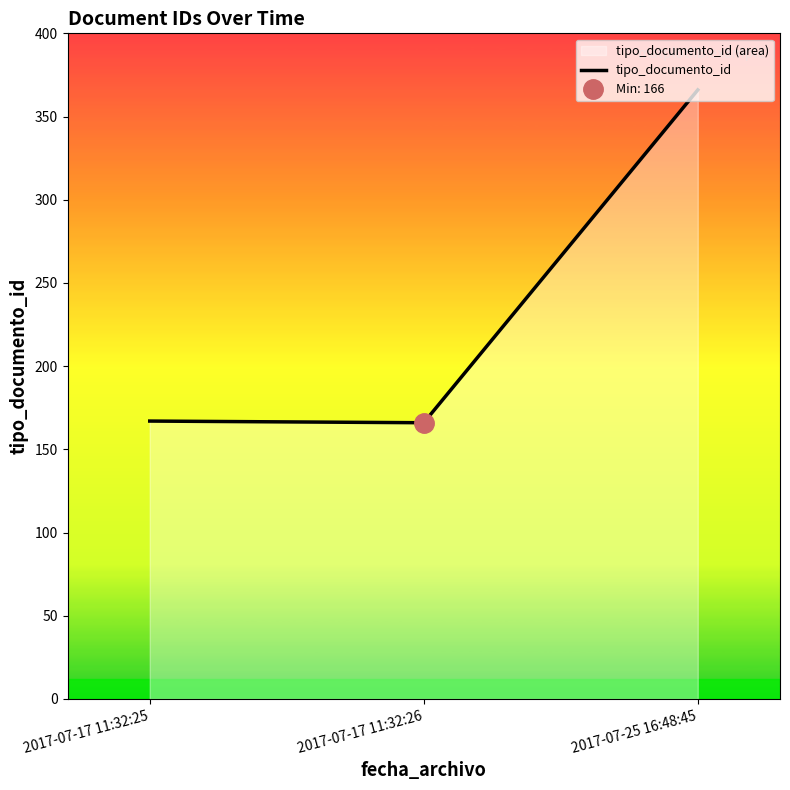

What is the average value?

233